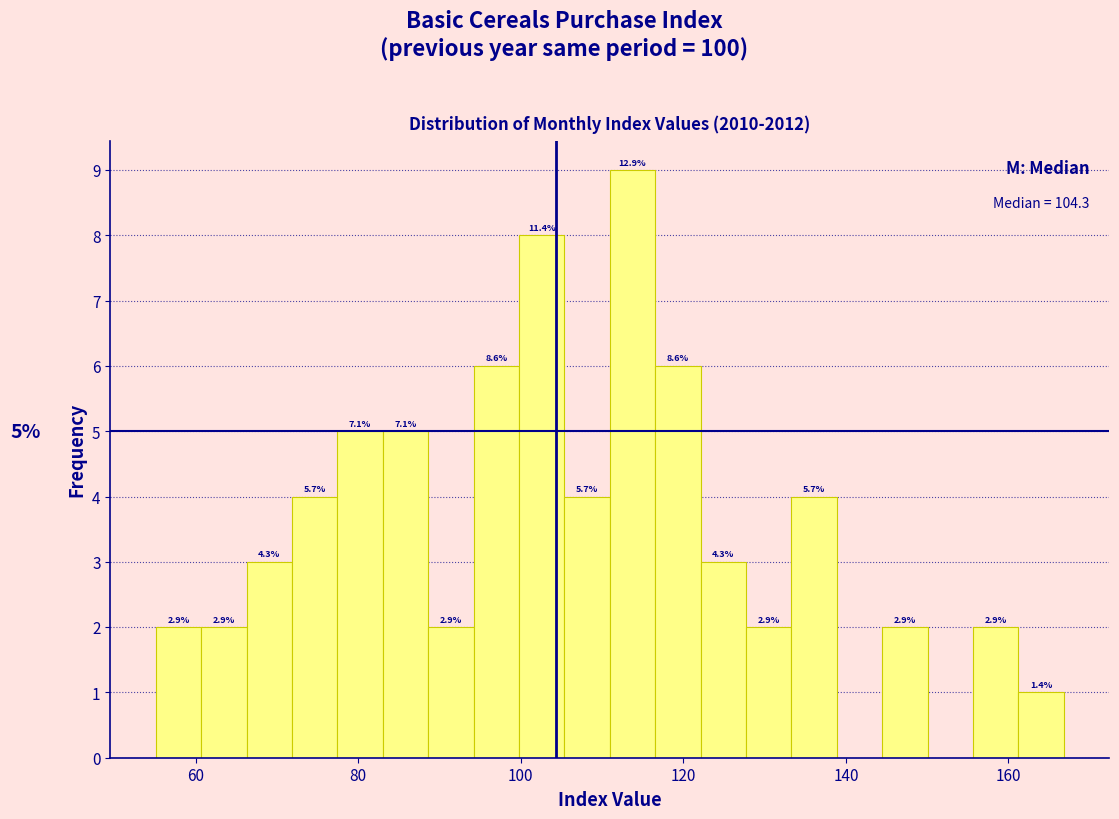

Around what value on the x-axis is the tallest bar? Give the approximate position of its centre, as read against the axis.

114